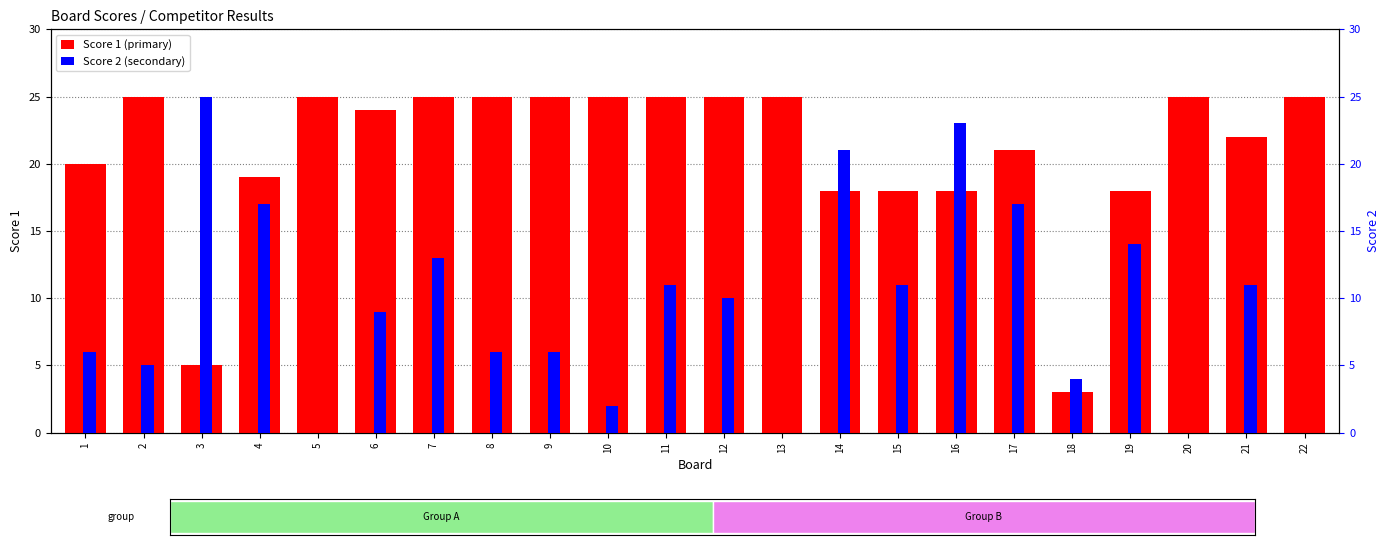

What are all the series names shown in the legend?

Score 1, Score 2